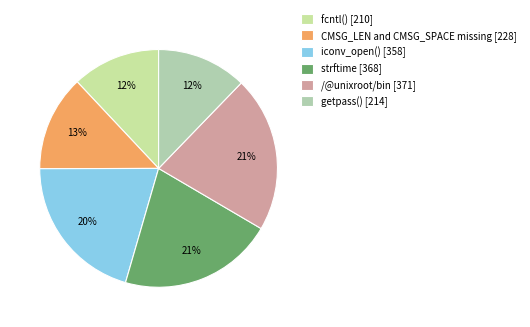

What is the ratio of the value at CMSG_LEN and CMSG_SPACE missing to the value at fcntl()?

1.1